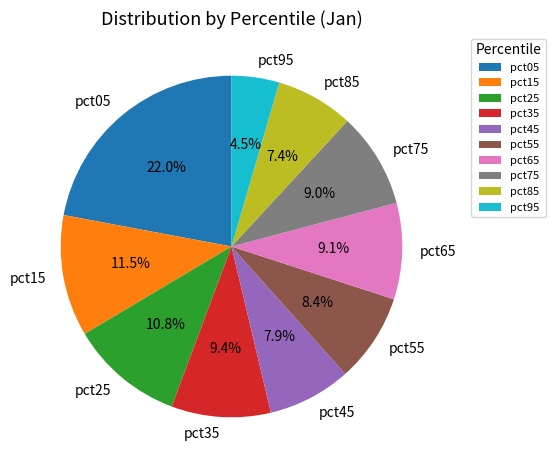

Count the number of slices in the pie.

10